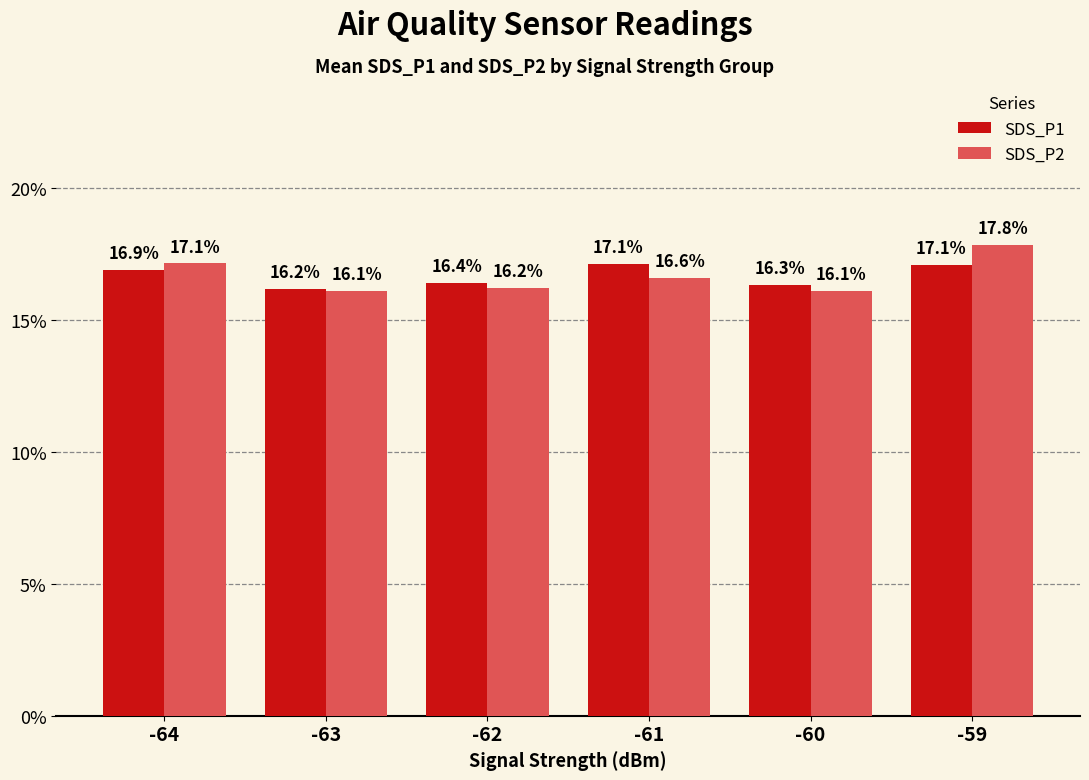

Are the bars horizontal?

No